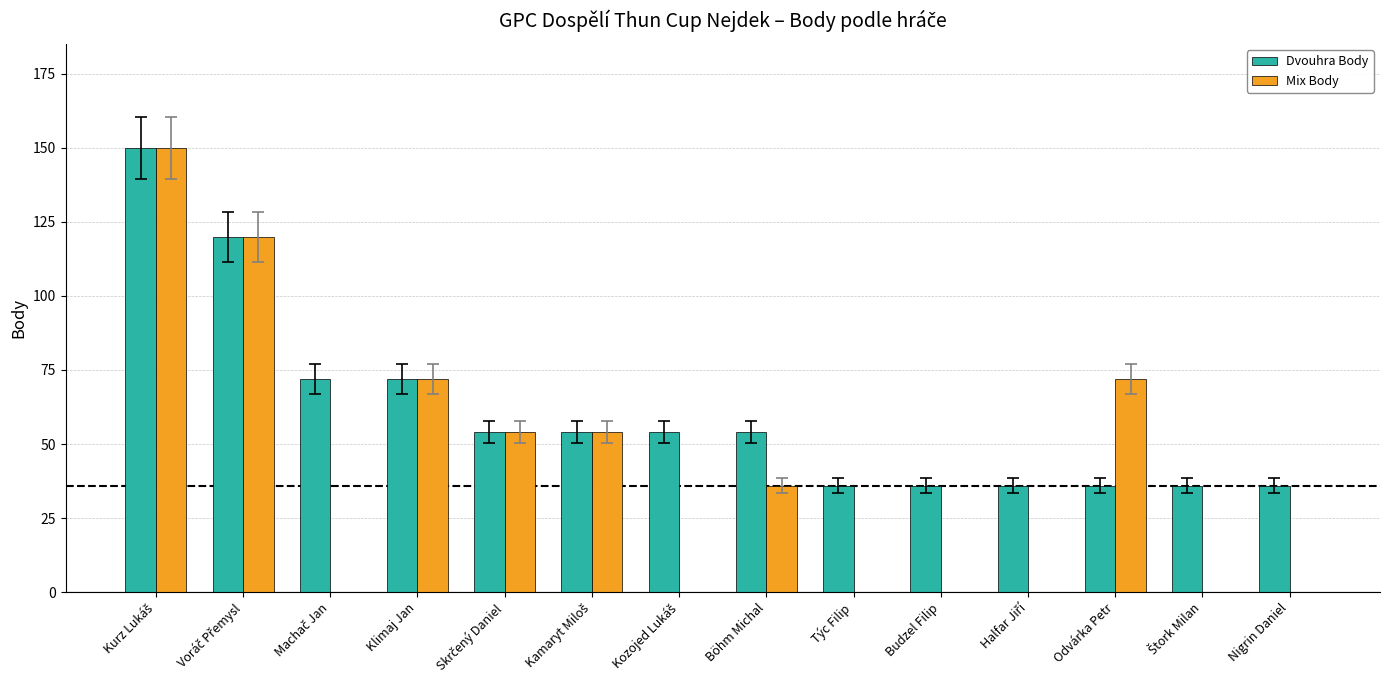

Count the Mix Body values in the range 0 to 72.

12